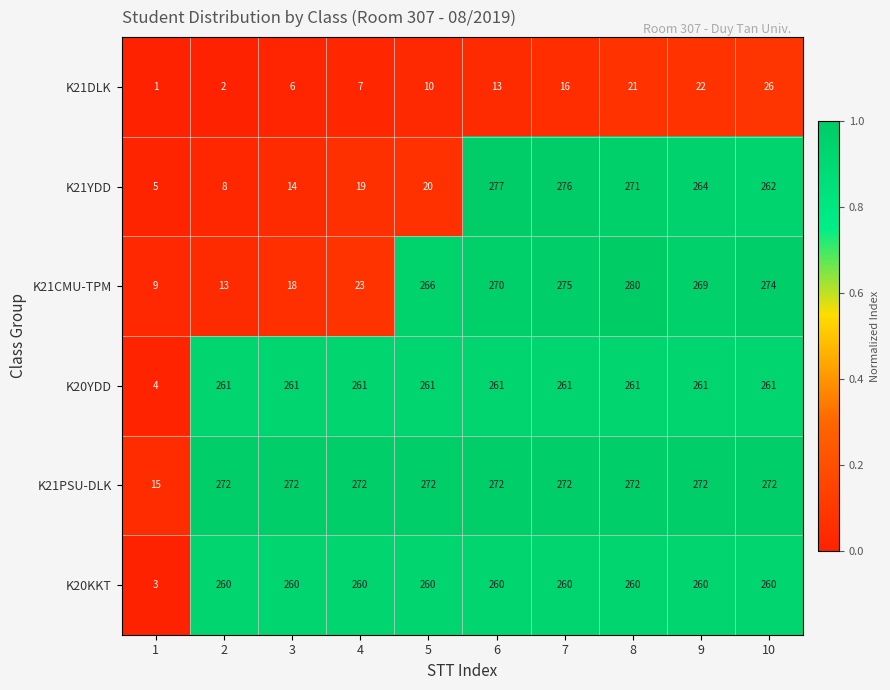

What is the maximum value shown in the chart?

280